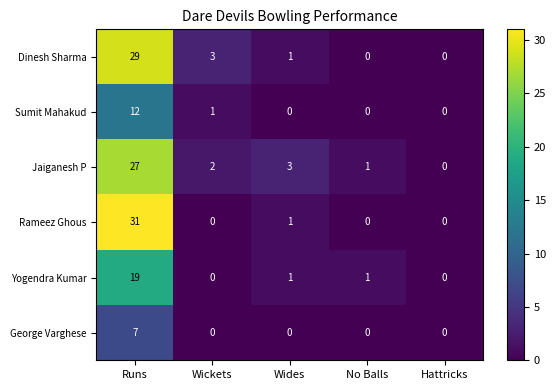

Reading left to right, what are all the values shown in this chart?

Dinesh Sharma: Runs=29	Wickets=3	Wides=1	No Balls=0	Hattricks=0
Sumit Mahakud: Runs=12	Wickets=1	Wides=0	No Balls=0	Hattricks=0
Jaiganesh P: Runs=27	Wickets=2	Wides=3	No Balls=1	Hattricks=0
Rameez Ghous: Runs=31	Wickets=0	Wides=1	No Balls=0	Hattricks=0
Yogendra Kumar: Runs=19	Wickets=0	Wides=1	No Balls=1	Hattricks=0
George Varghese: Runs=7	Wickets=0	Wides=0	No Balls=0	Hattricks=0